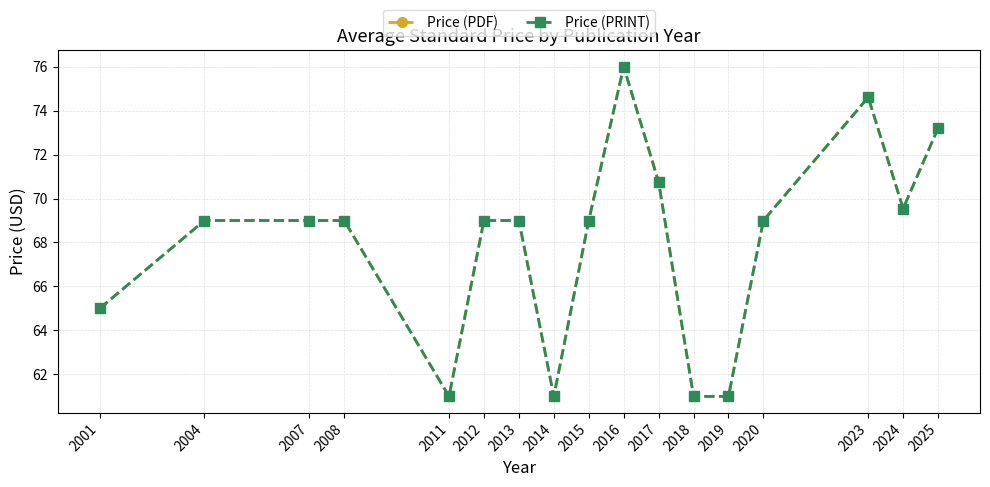

Is this an area chart (filled region under the line)?

No